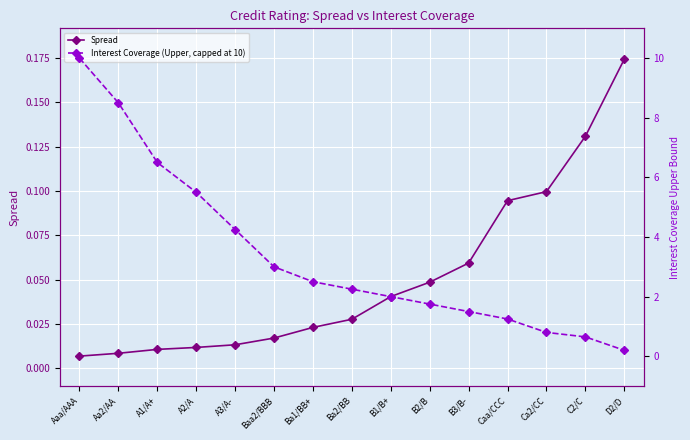

How many series are shown in this chart?

2